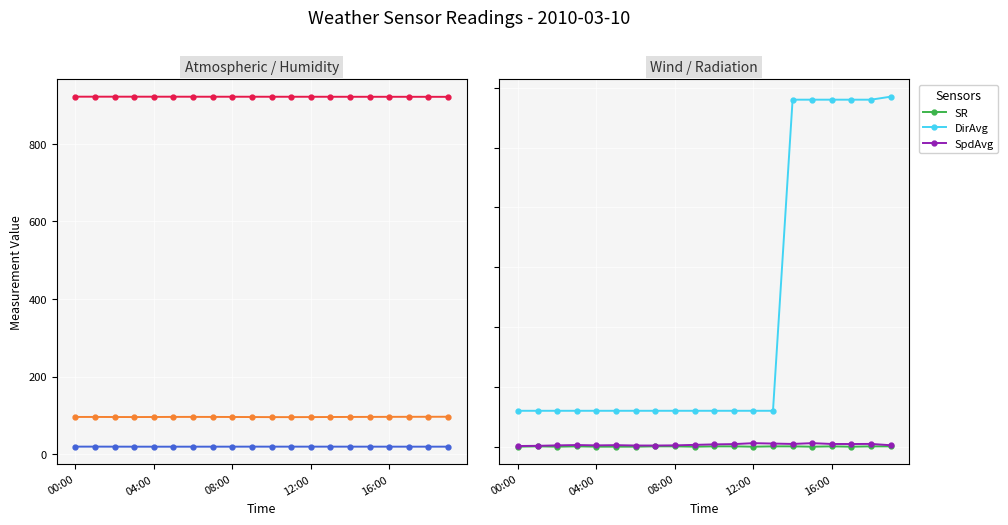

What is the spread (max minus min) of values at 00:00?

921.1